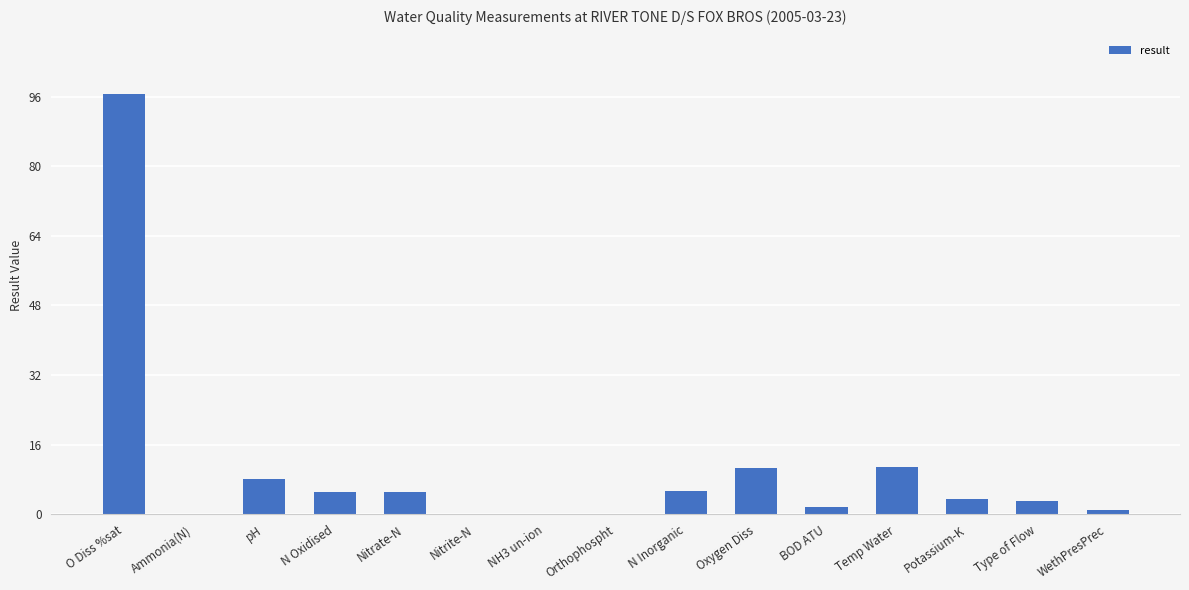

The value at Nitrite-N is 0.0. True or false?

True